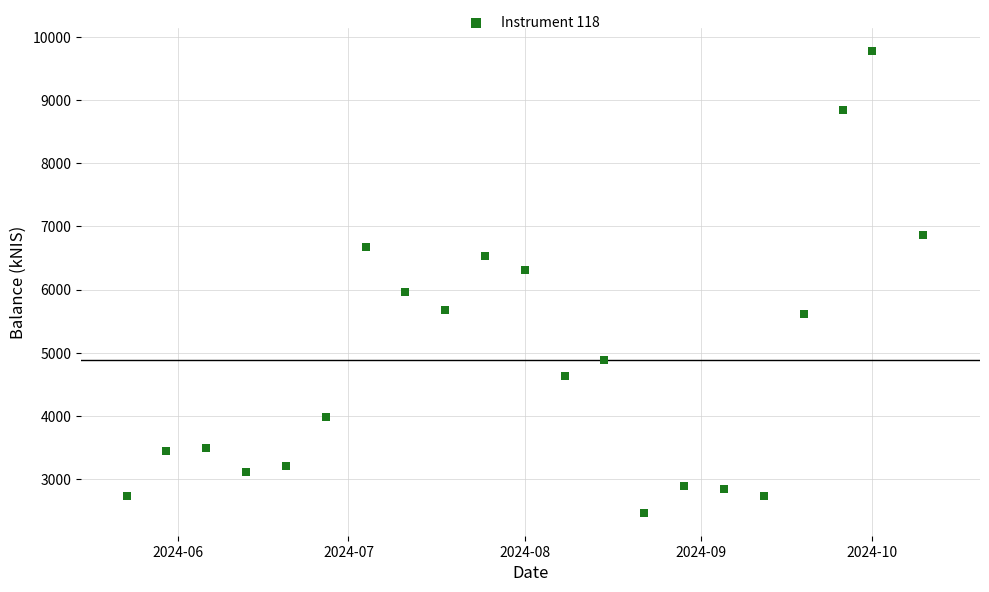

What is the range of X values (max minus min)?

140.0